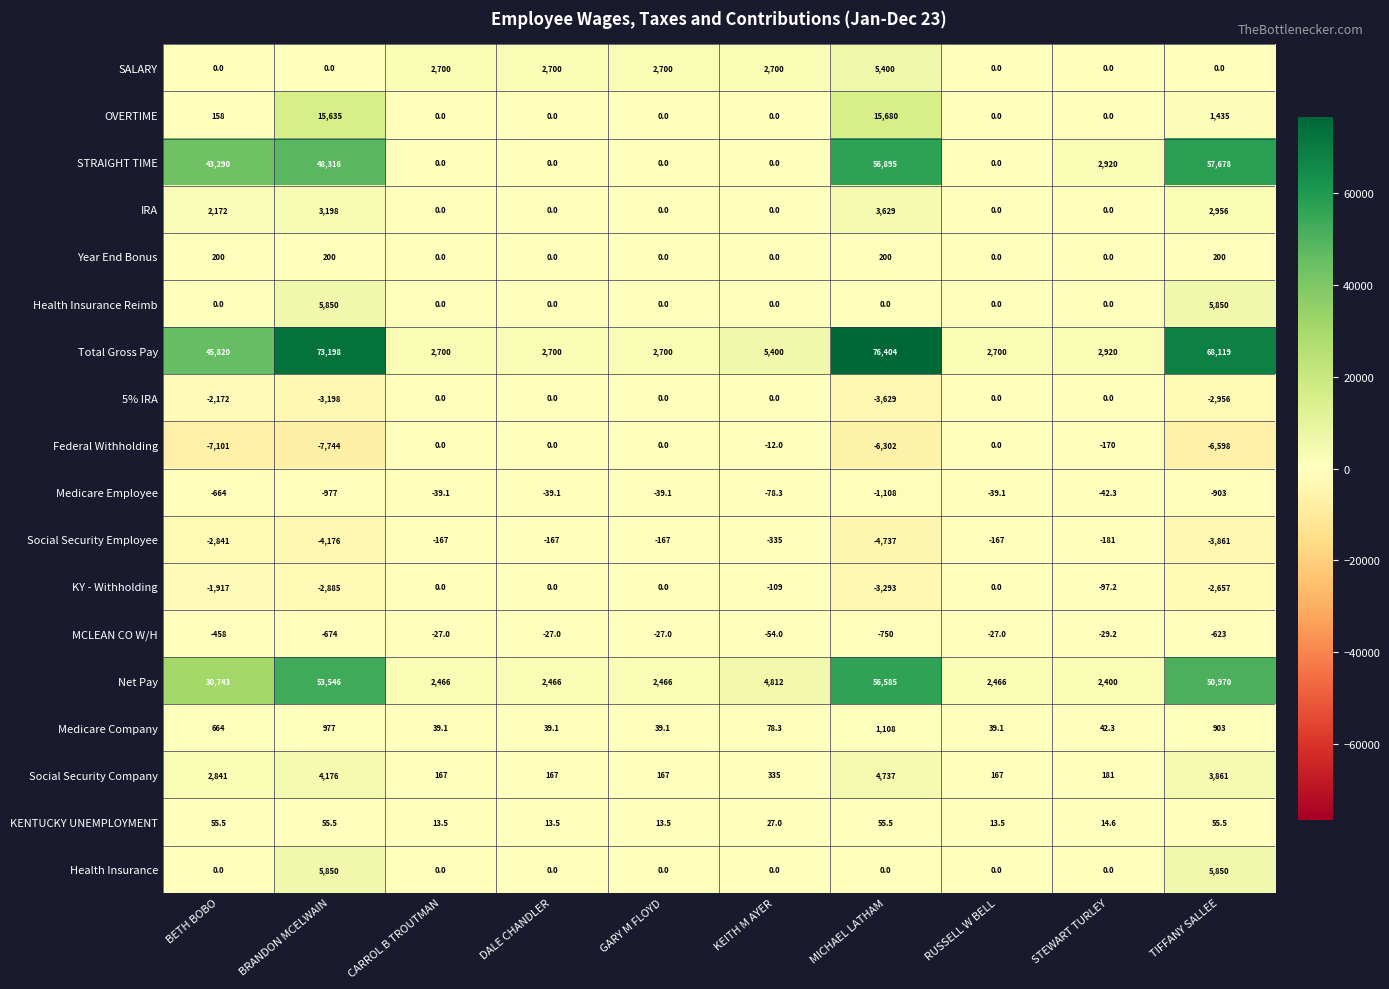

What is the minimum value shown in the chart?

-7744.0